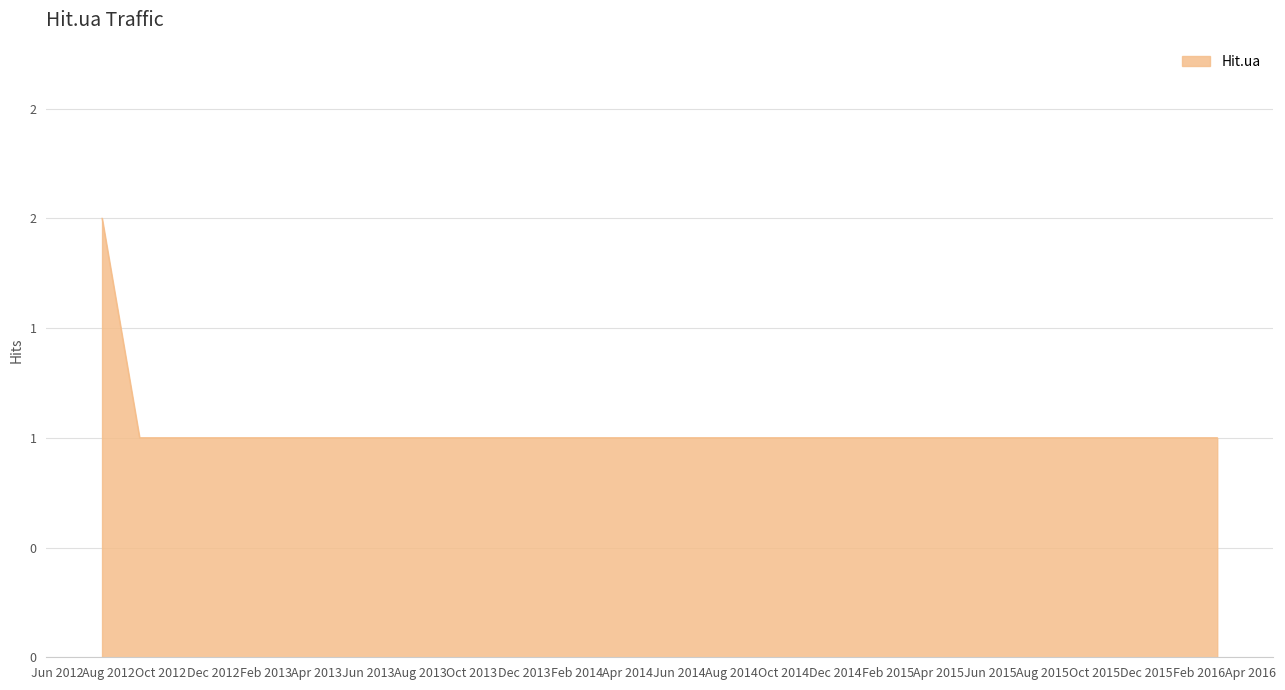

At which label is the value closest to 1?

2012-09-06